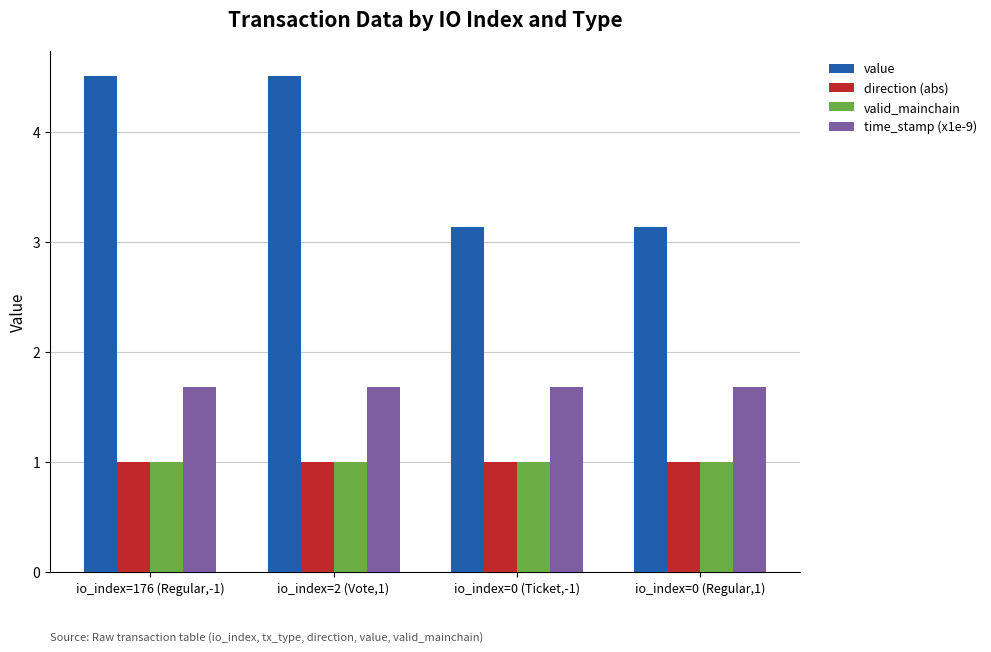

What is the smallest value displayed?

1.0